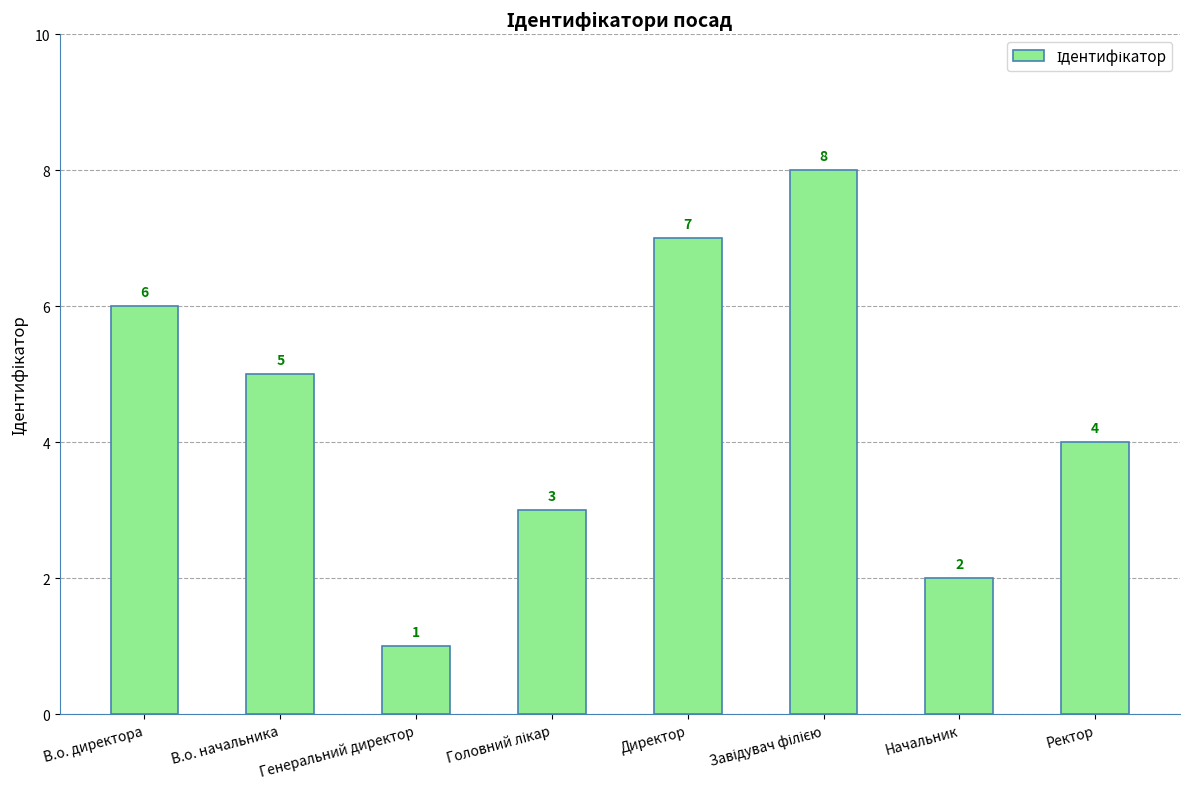

Which has a higher value, Генеральний директор or В.о. директора?

В.о. директора